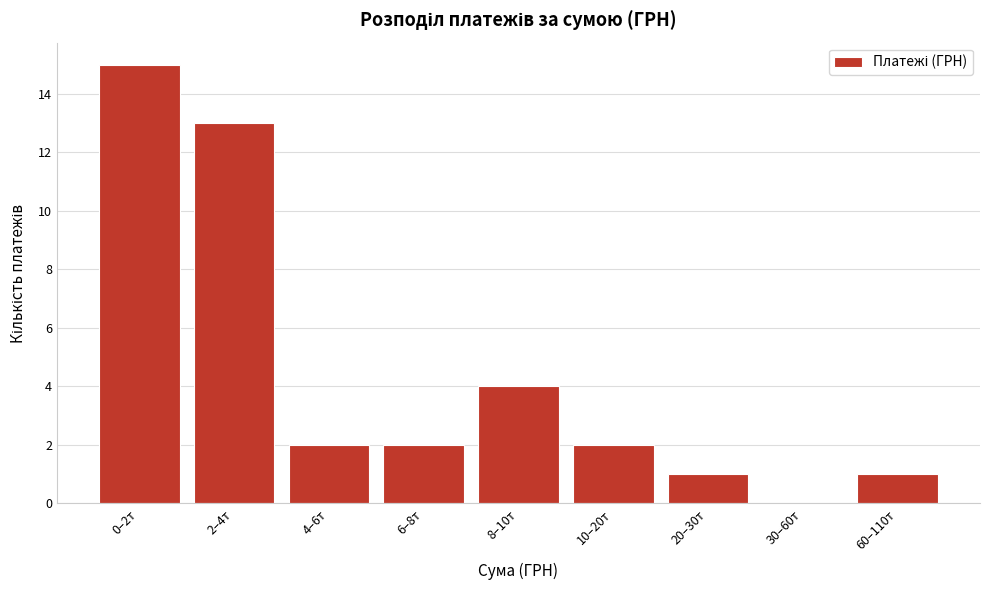

Reading right to left, transcribe all the data shown in this chart.

60–110т=1	30–60т=0	20–30т=1	10–20т=2	8–10т=4	6–8т=2	4–6т=2	2–4т=13	0–2т=15